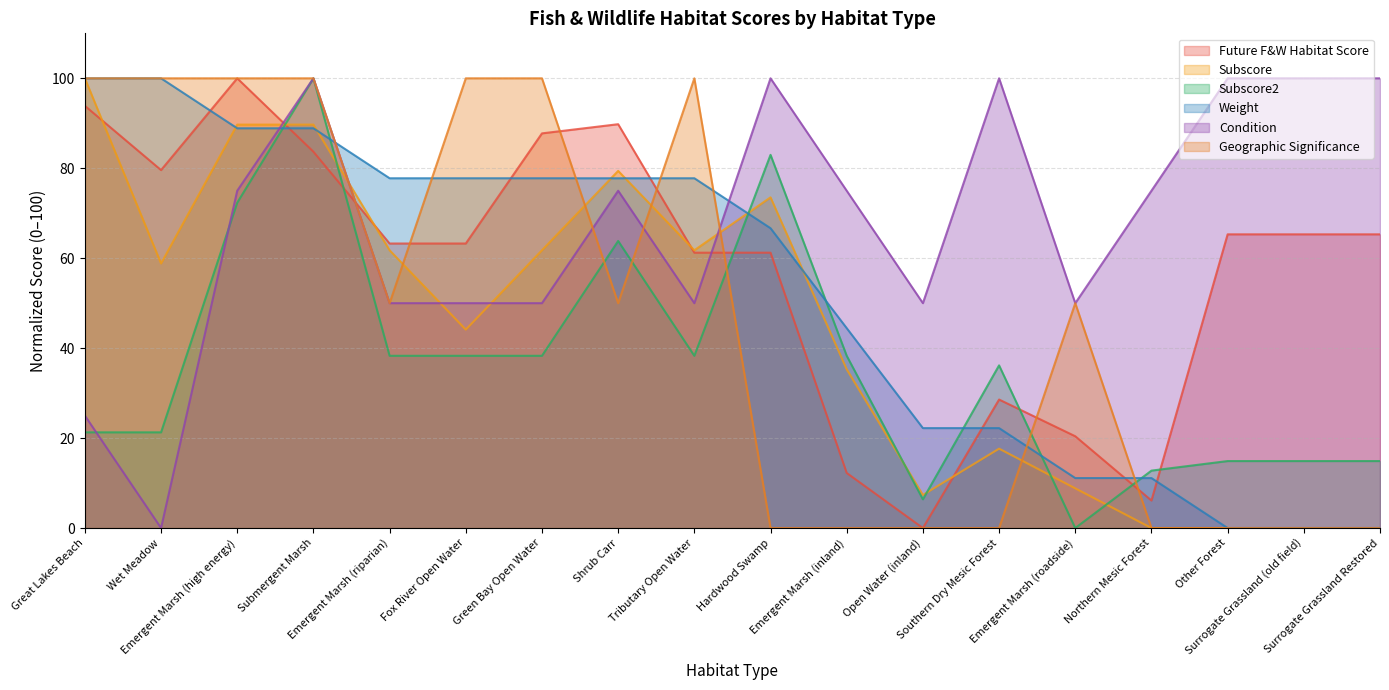

How many data points in Future F&W Habitat Score are less than 65?

9